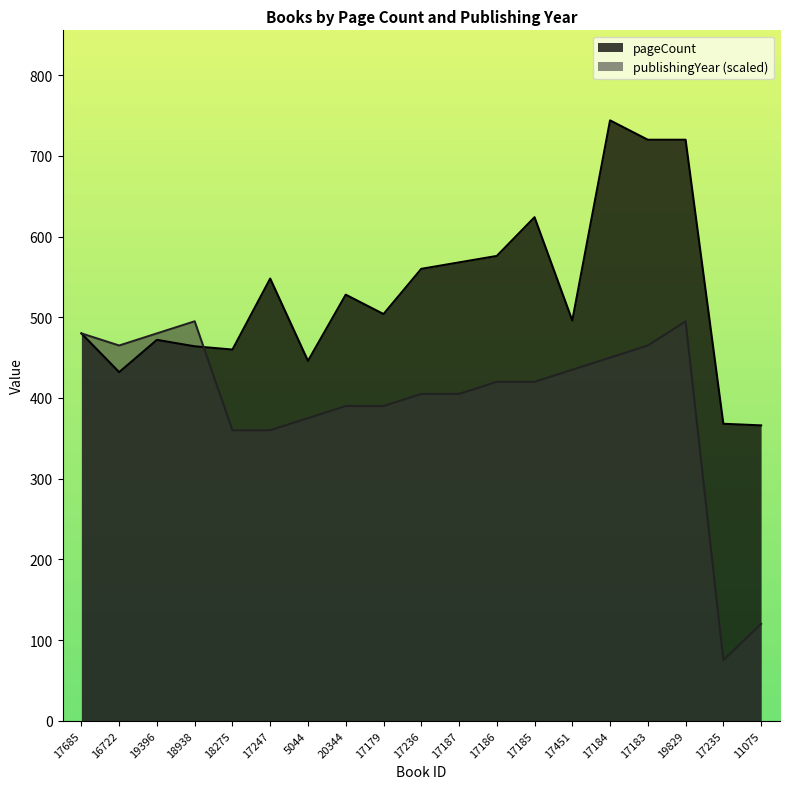

What is the label of the 13th point from the left?

17185